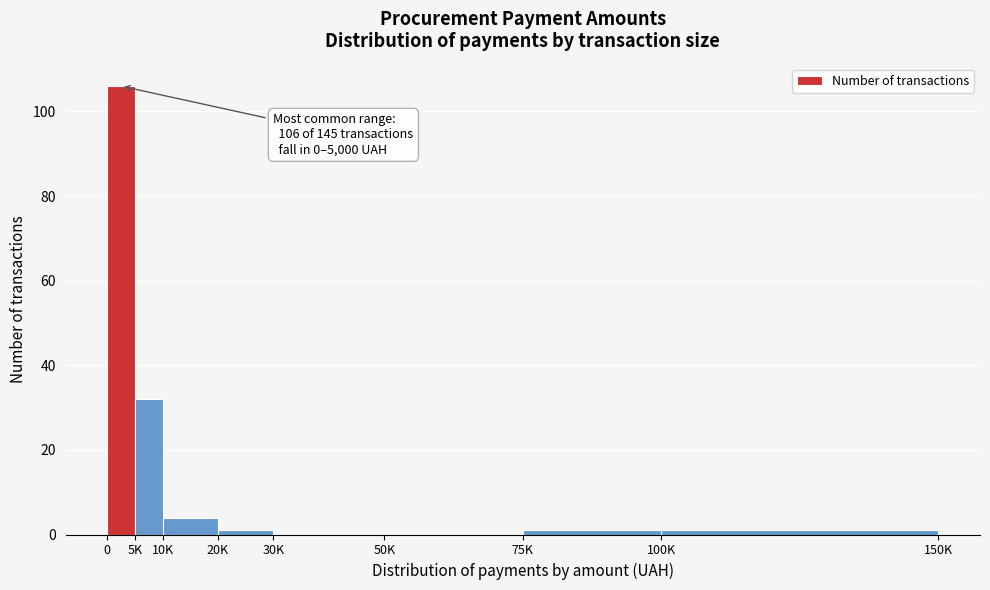

Reading left to right, what are all the values shown in this chart?

0=106	5K=32	10K=4	20K=1	30K=0	50K=0	75K=1	100K=1